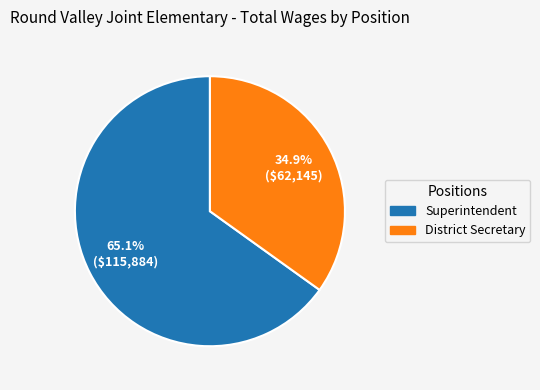

Count the number of slices in the pie.

2